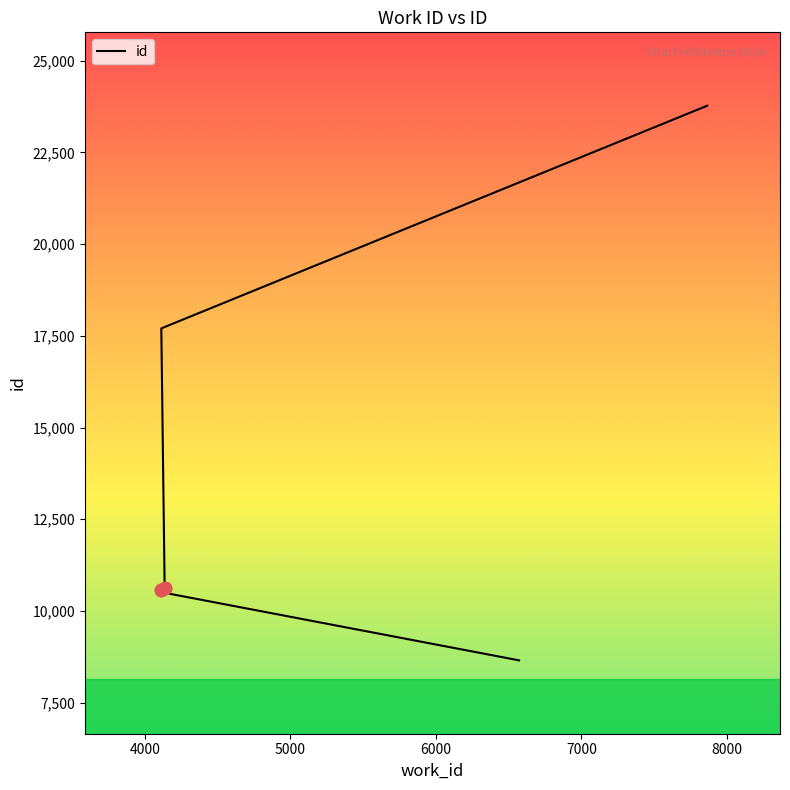

Which has a higher value, 4136 or 4110?

4136